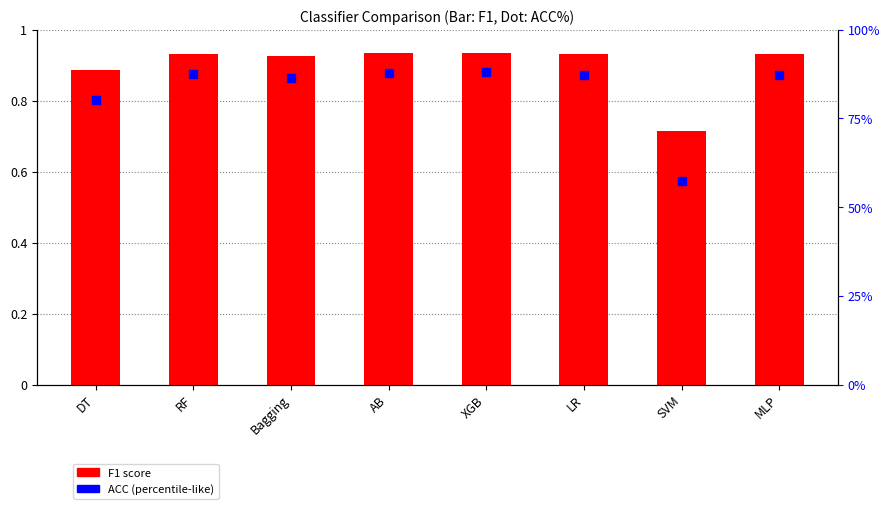

At which category is the sum across all series the highest?

XGB